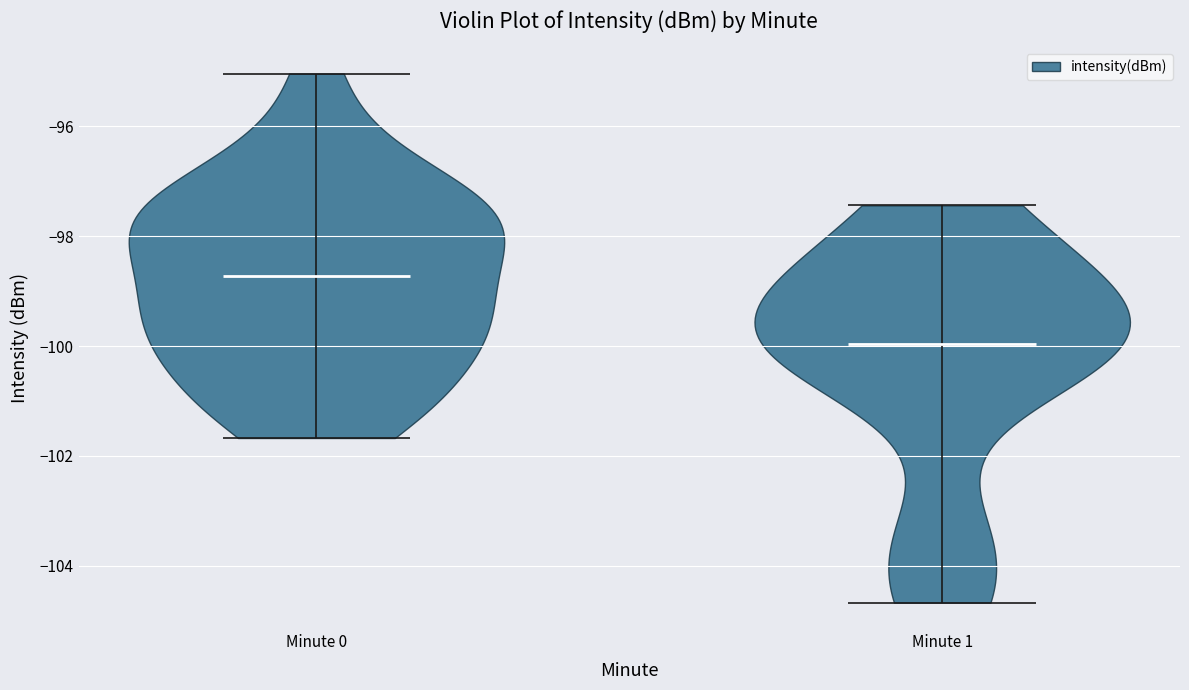

Reading left to right, read every violin against the y-axis: where its median line is, and the lowest and highest points it reaches. The values are not printed on the chart, so give them approximately, as read against the axis.

Minute 0: median line -98.8, lowest point -101.6, highest point -95.0
Minute 1: median line -100.0, lowest point -104.6, highest point -97.4